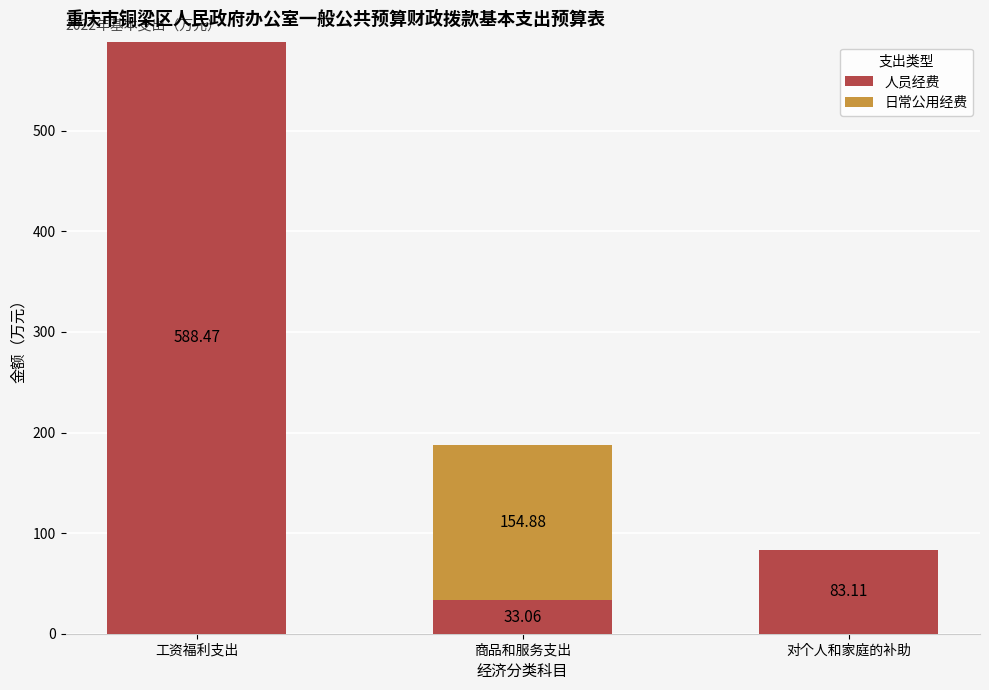

At which label does 人员经费 first exceed 83?

工资福利支出